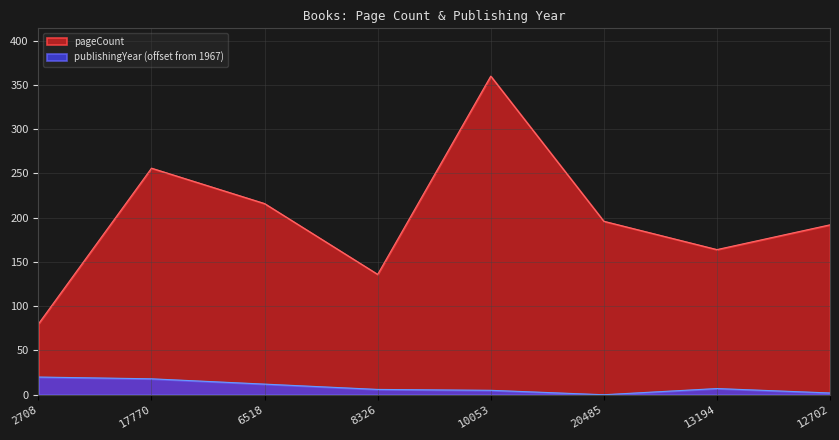

True or false: publishingYear and pageCount intersect in this chart.

False